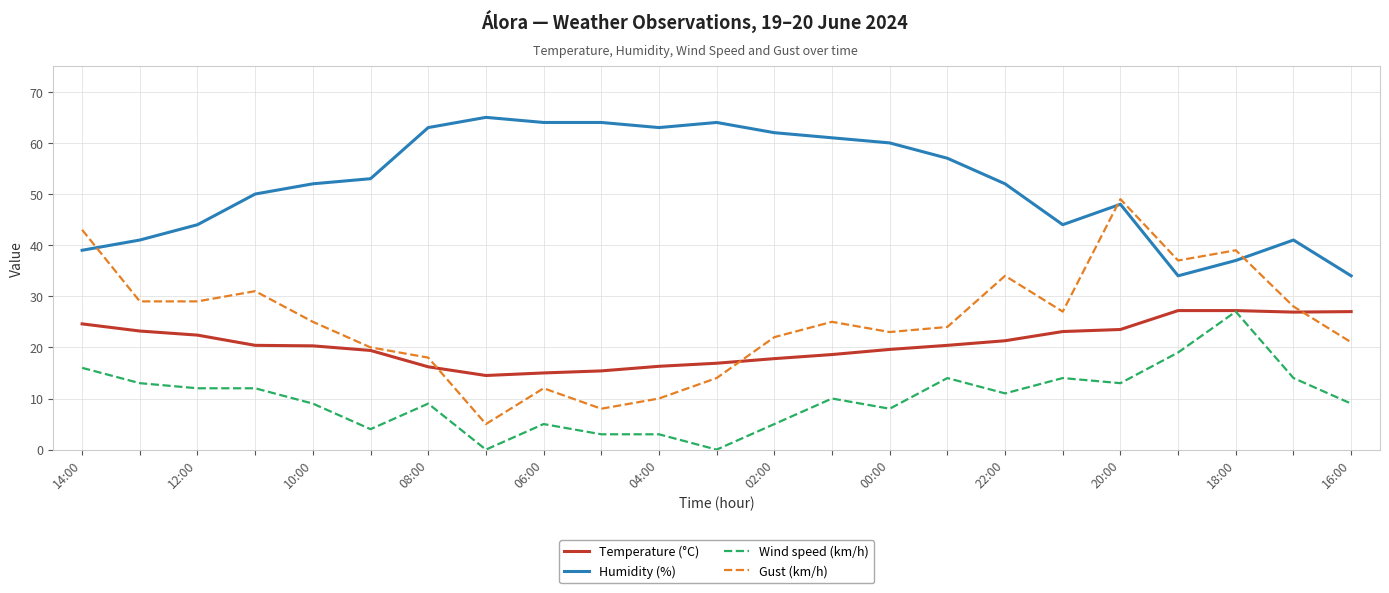

True or false: Gust (km/h) and Temperature (°C) cross at least once.

True